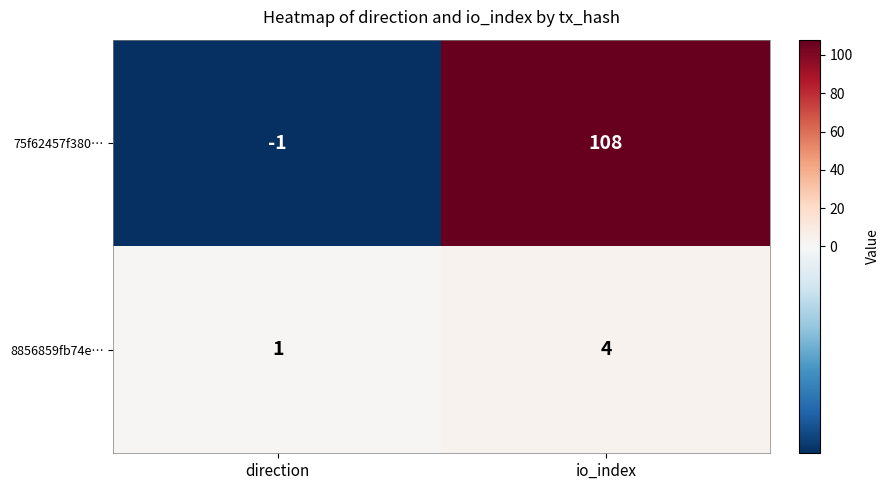

Reading right to left, what are all the values shown in this chart?

75f62457f380…: 108	-1
8856859fb74e…: 4	1